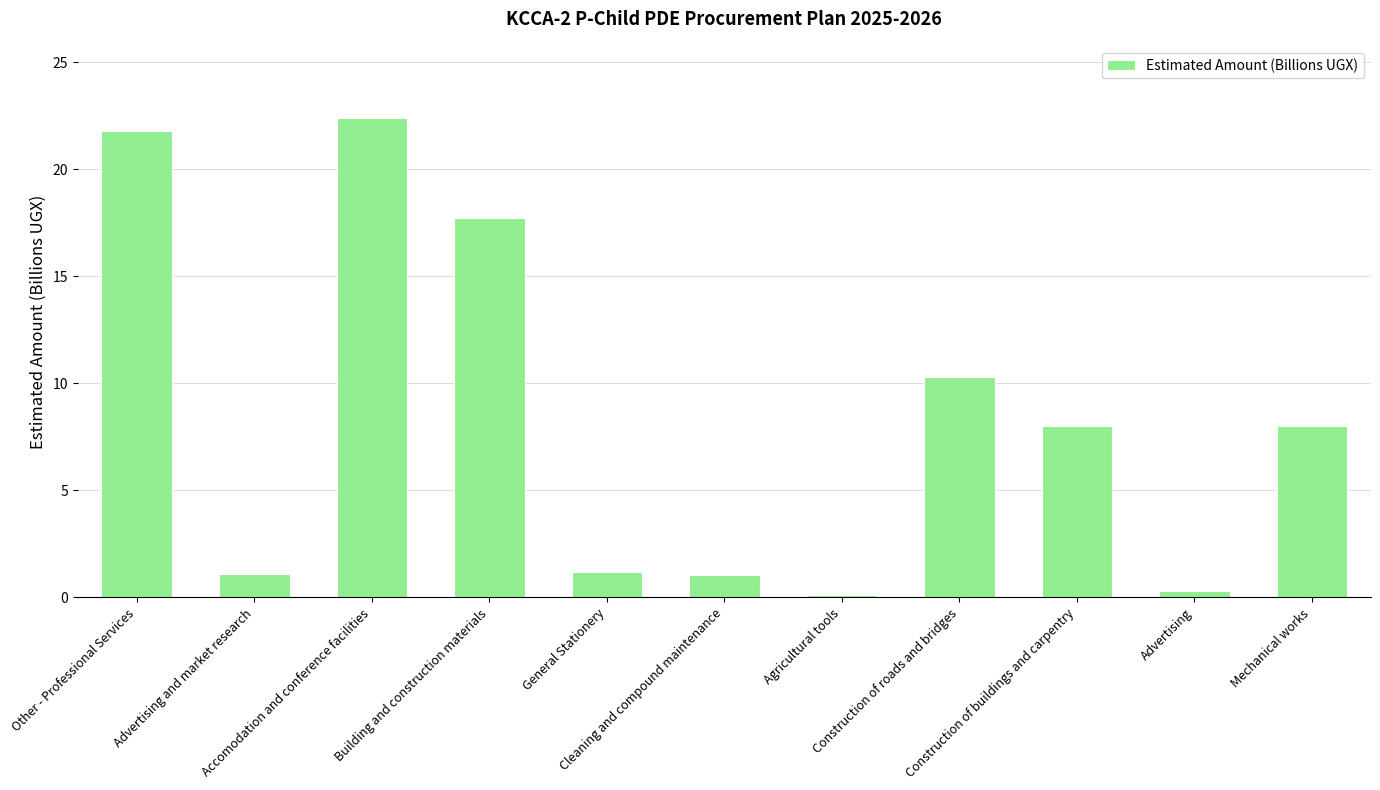

What is the value of the 11th bar from the left?

8.0